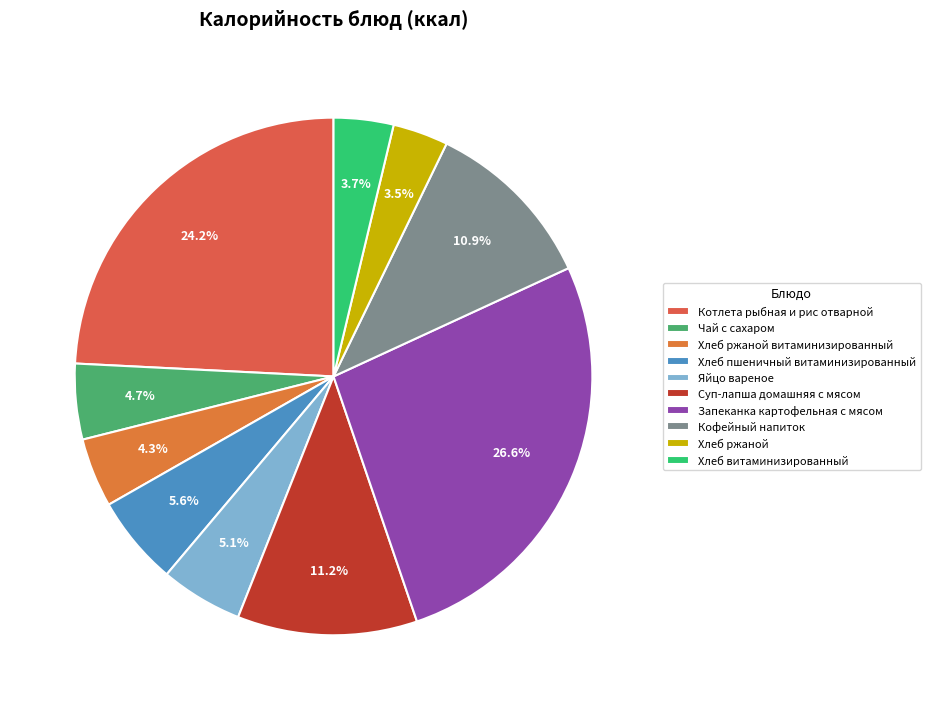

What percentage is NOT represented by Хлеб ржаной?

96.5%